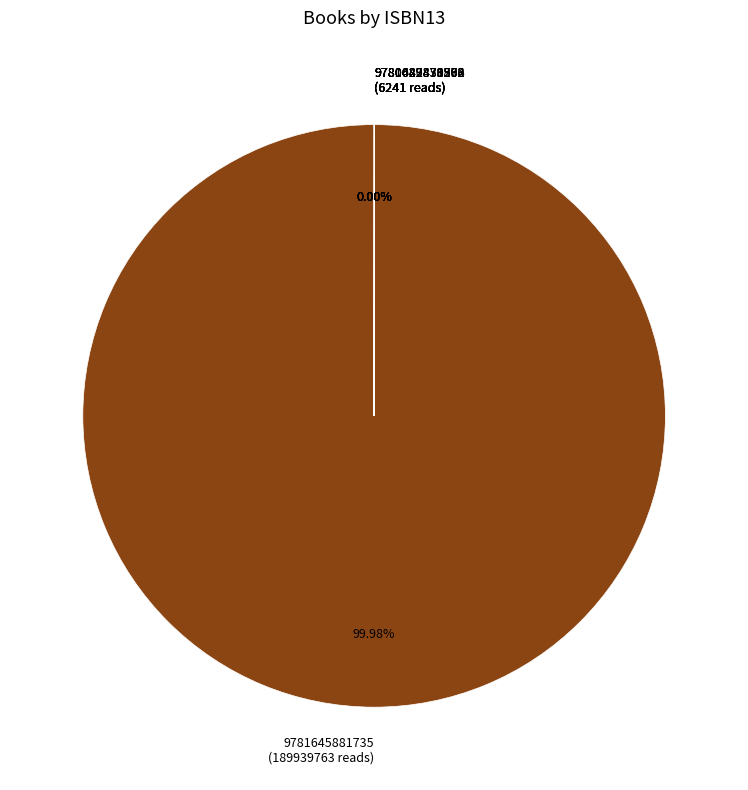

Which slice represents more than half of the pie?

9781645881735